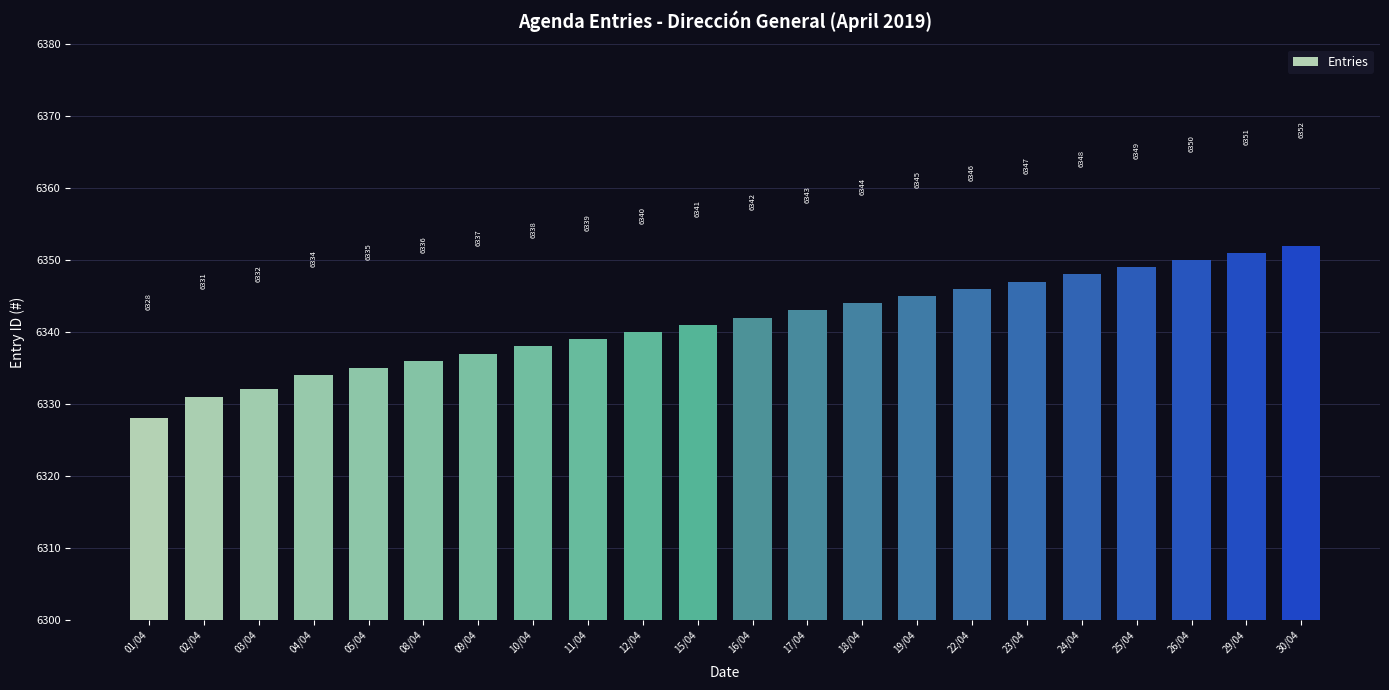

Which category has the highest value across all series?

30/04